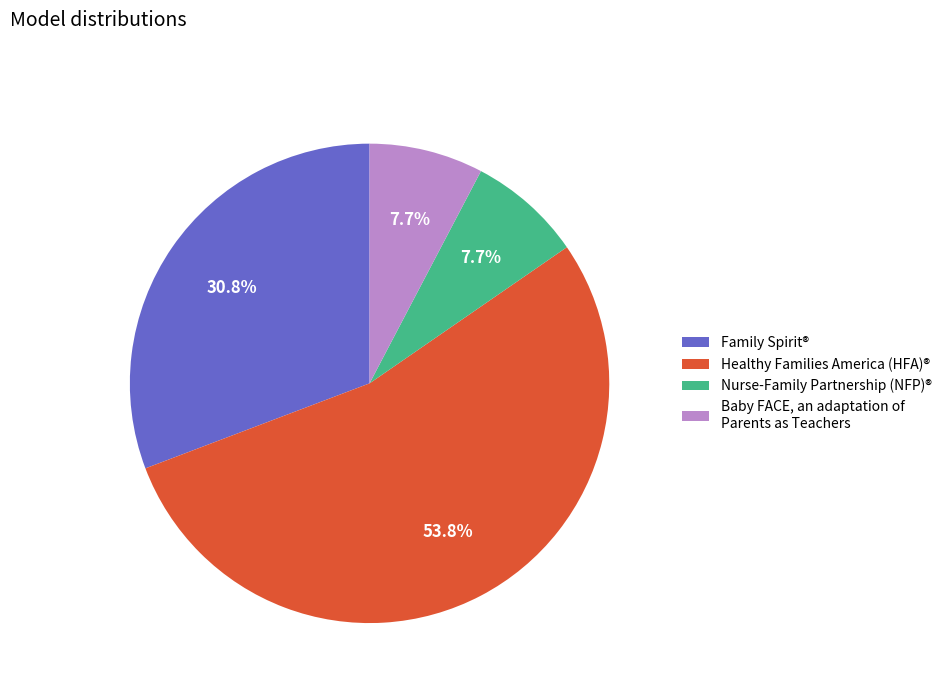

Combined, what portion of the pie is Family Spirit® and Baby FACE, an adaptation of Parents as Teachers?

38.5%